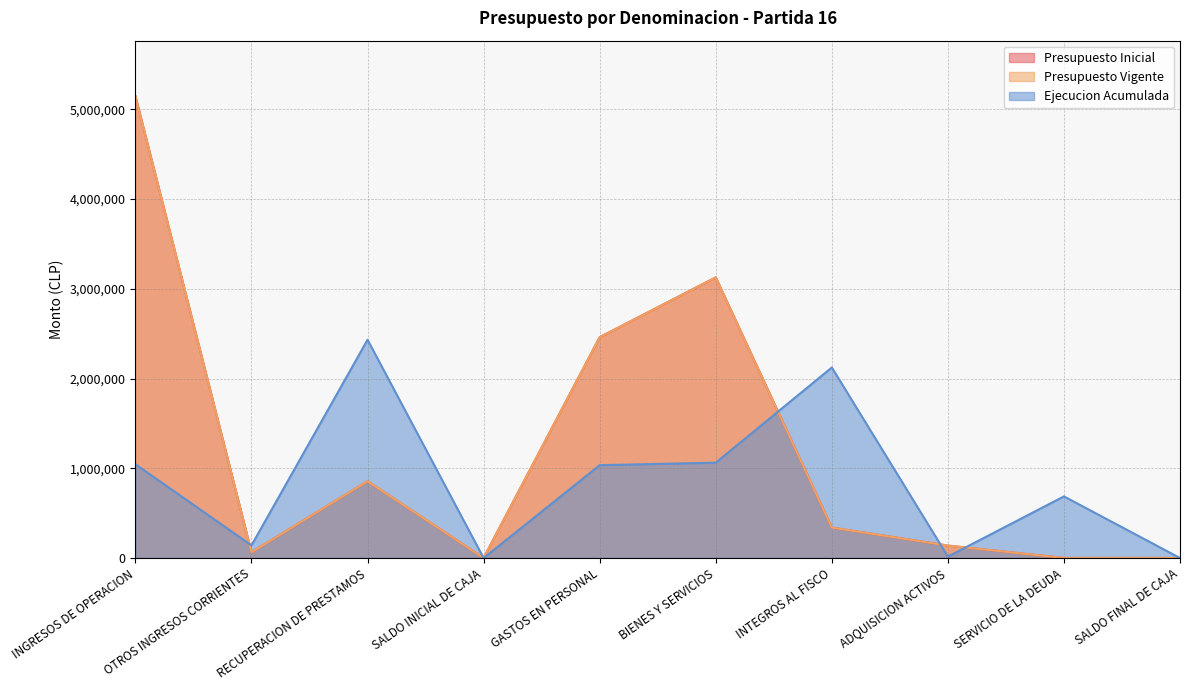

At which category does Presupuesto Vigente reach its first local valley?

OTROS INGRESOS CORRIENTES